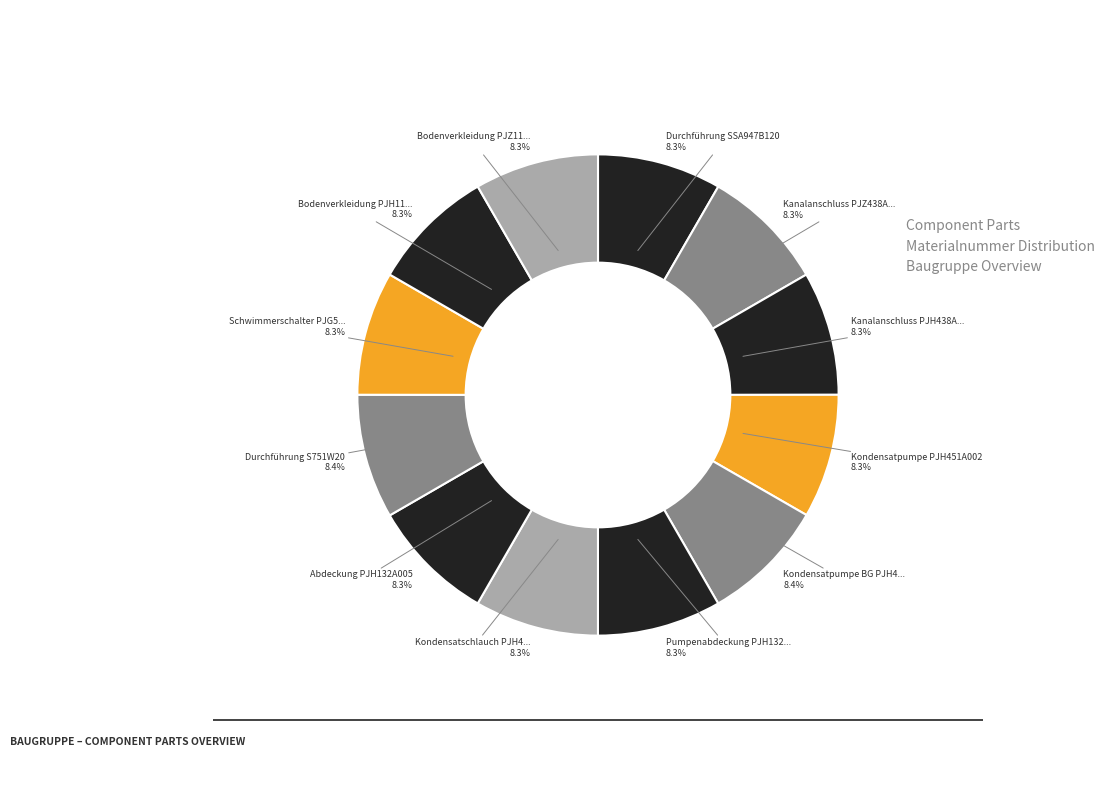

How many segments does this pie chart have?

12